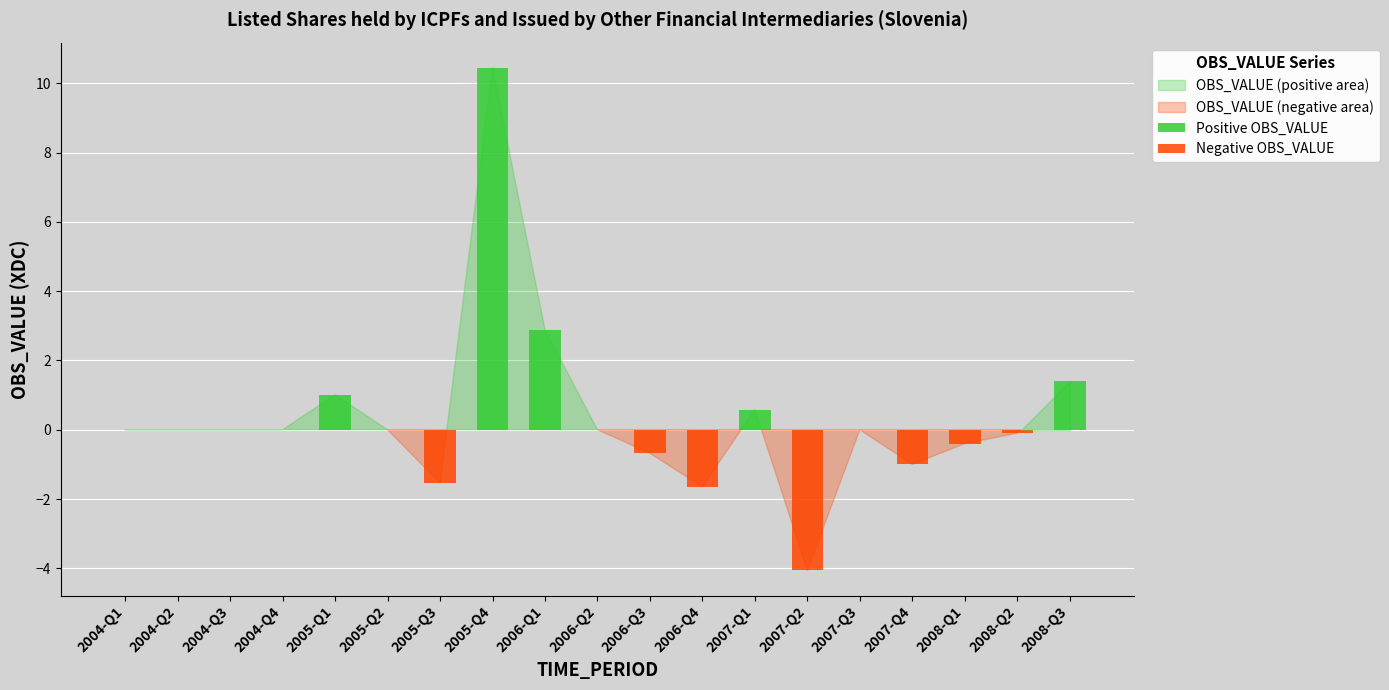

Rank the series by their average value, from lowest to highest.

Negative OBS_VALUE, Positive OBS_VALUE